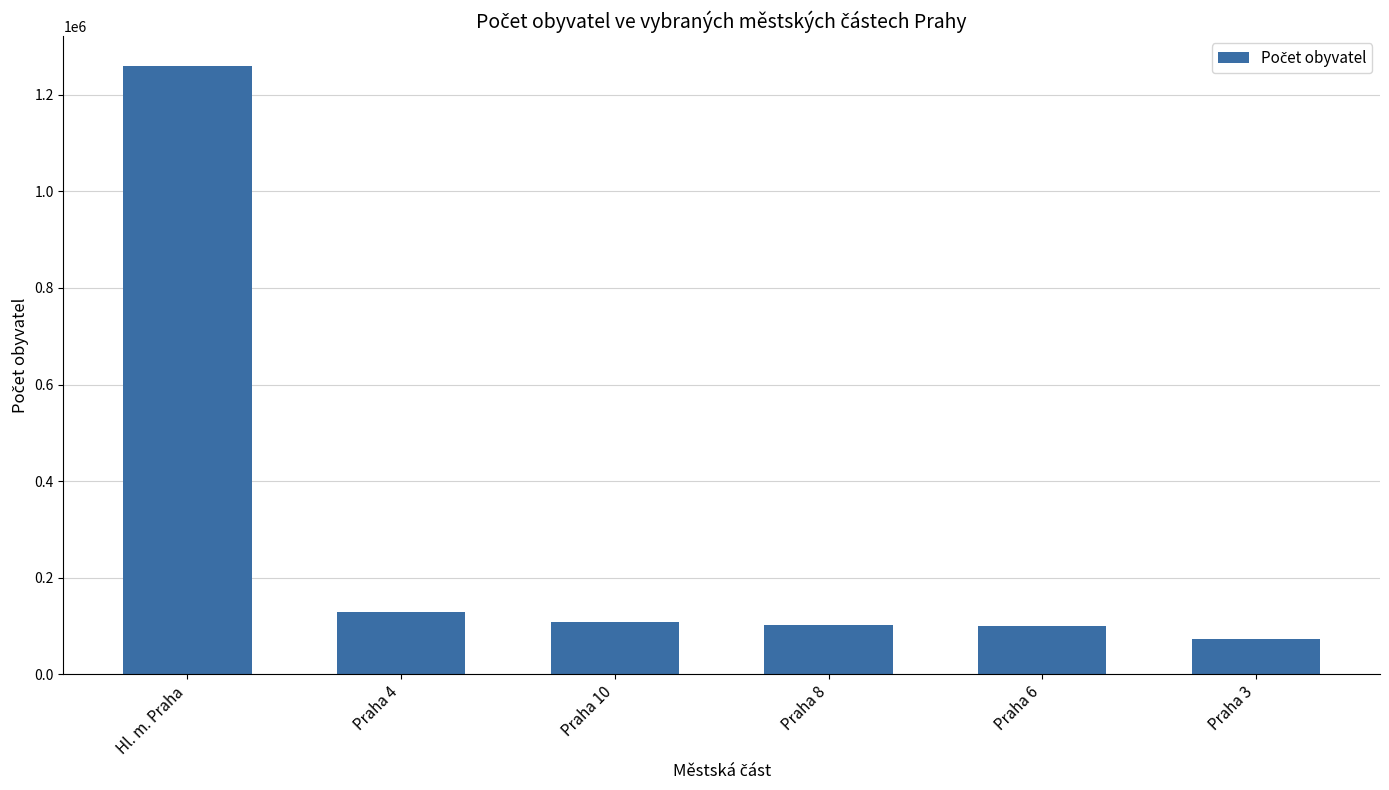

Between Hl. m. Praha and Praha 6, which is larger?

Hl. m. Praha